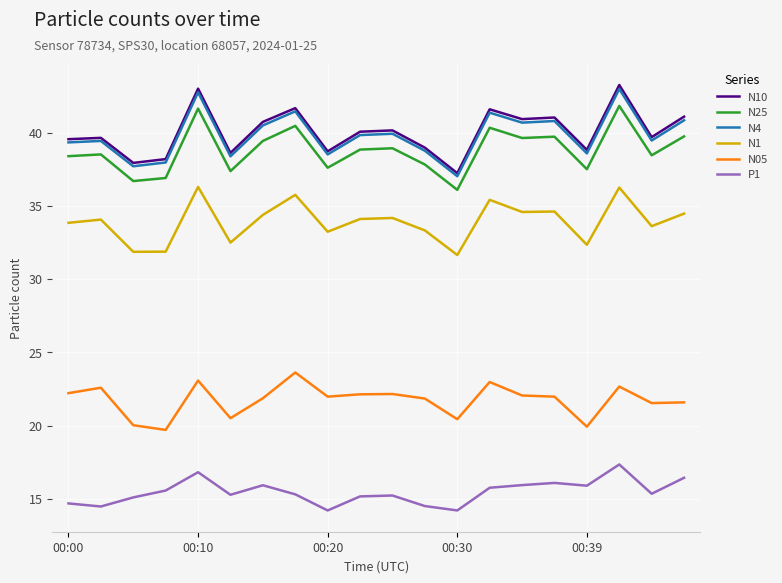

What is the minimum value for N4?

37.0